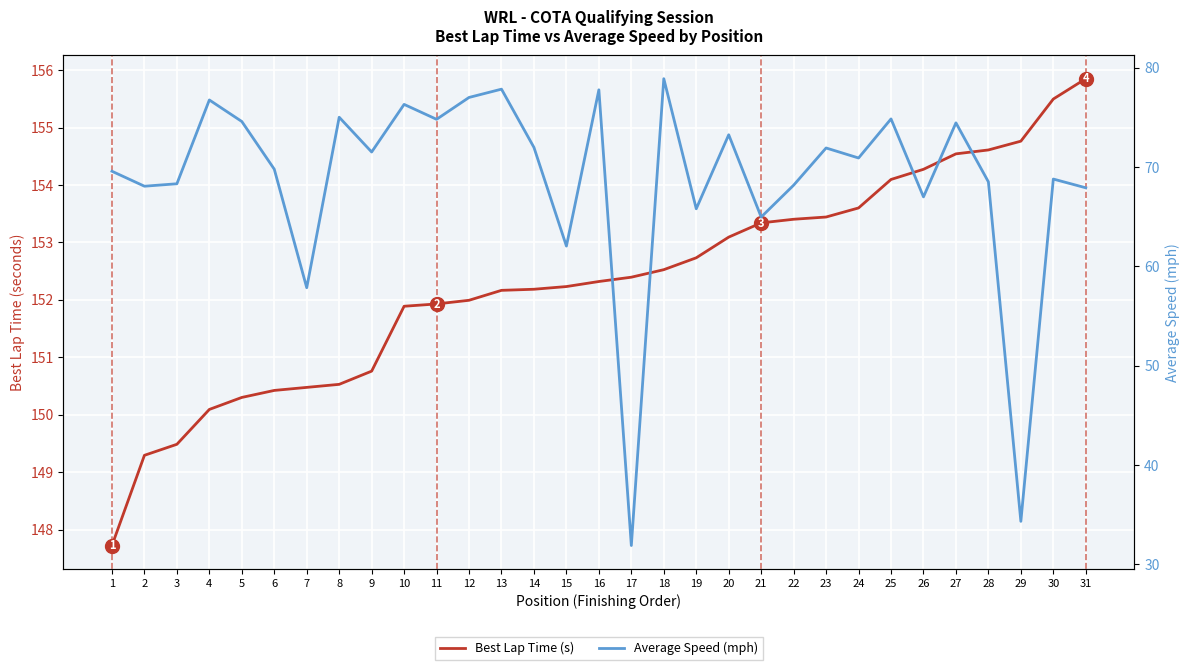

True or false: Average Speed (mph) and Best Lap Time (s) cross at least once.

False